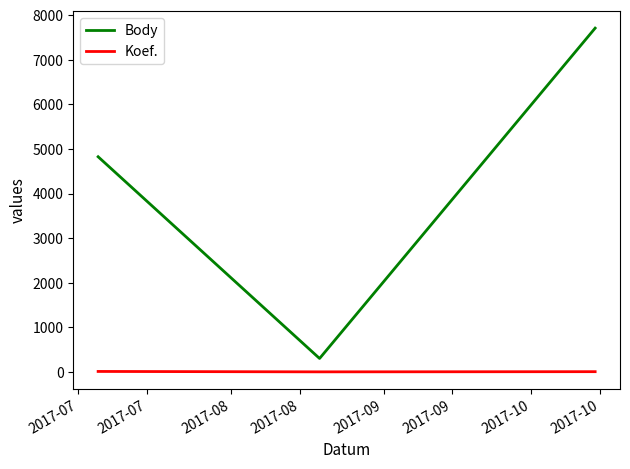

Which series has the widest spread of values?

Body